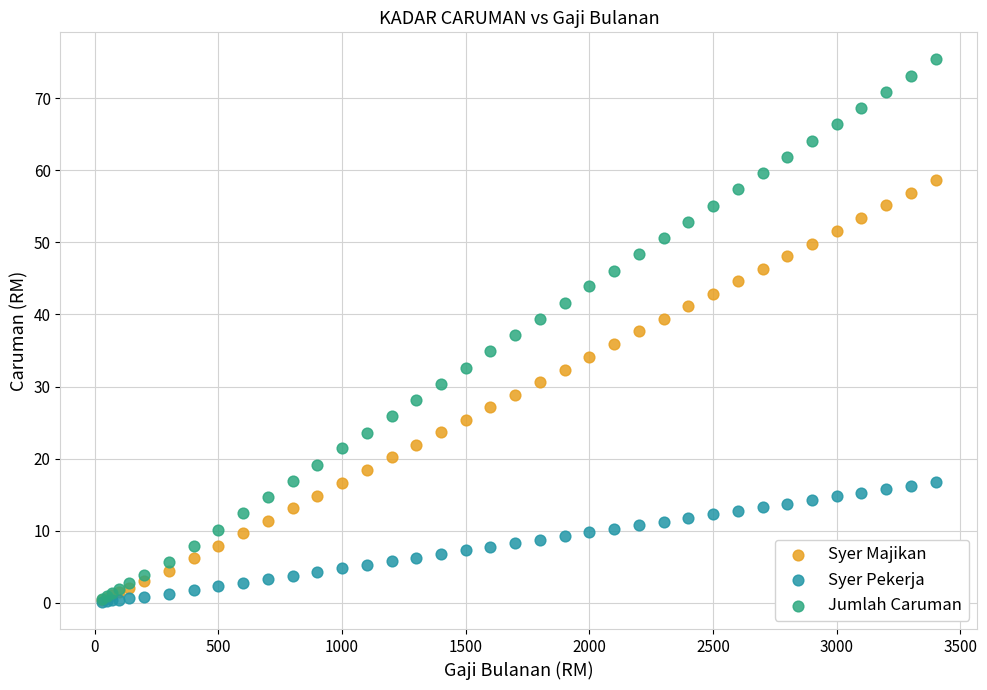

Which series has the largest Y range (max minus min)?

Jumlah Caruman